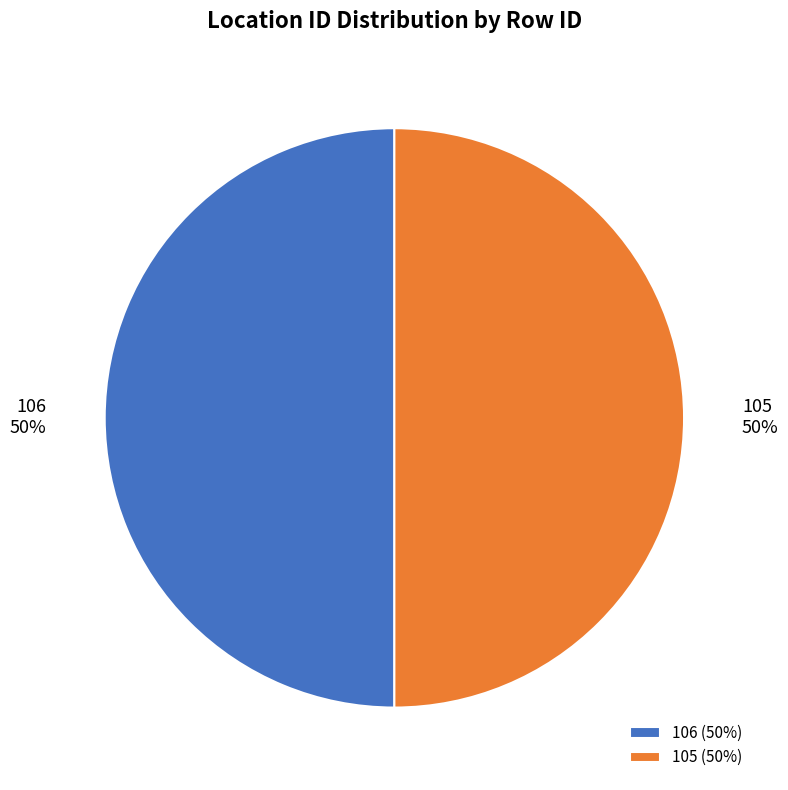

Do 105 and 106 together represent more than half of the pie?

Yes